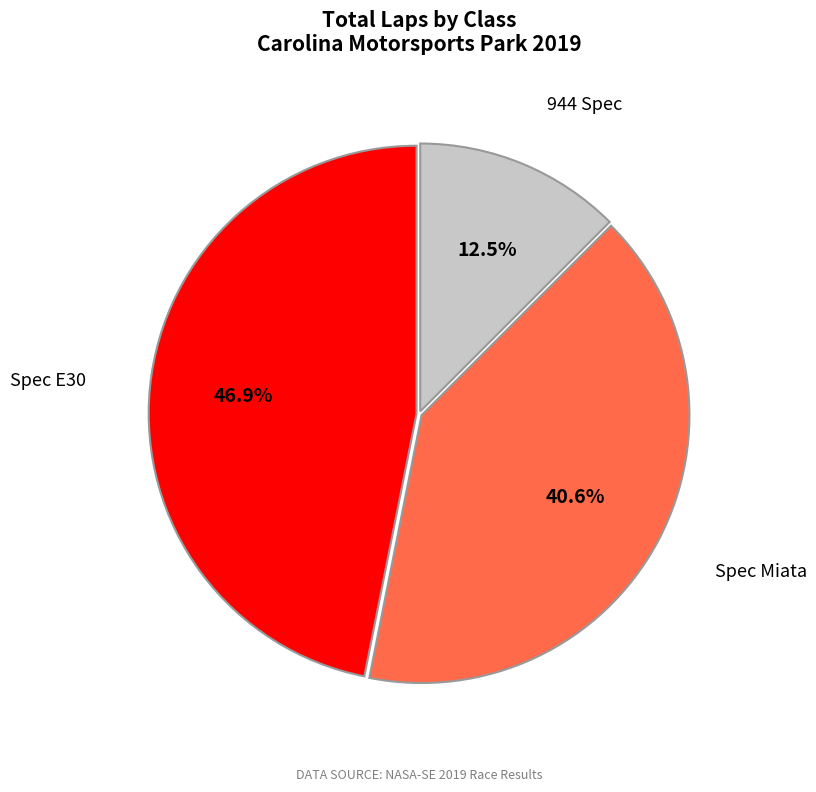

Combined, do 944 Spec and Spec E30 account for over 50%?

Yes